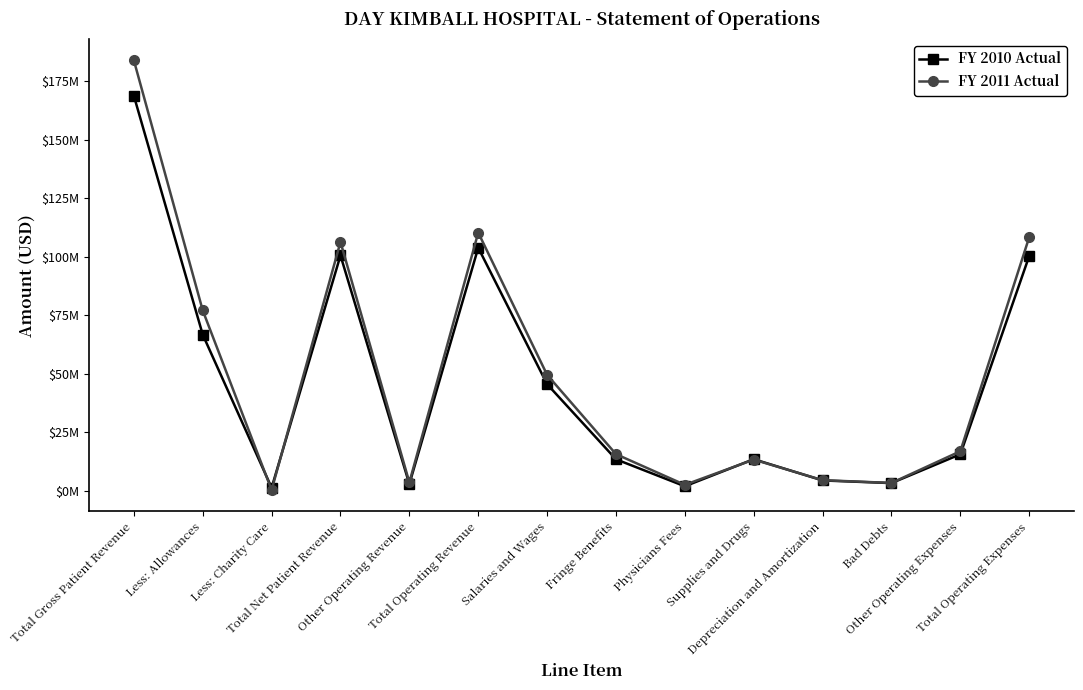

What is the maximum value for FY 2010 Actual?

168847093